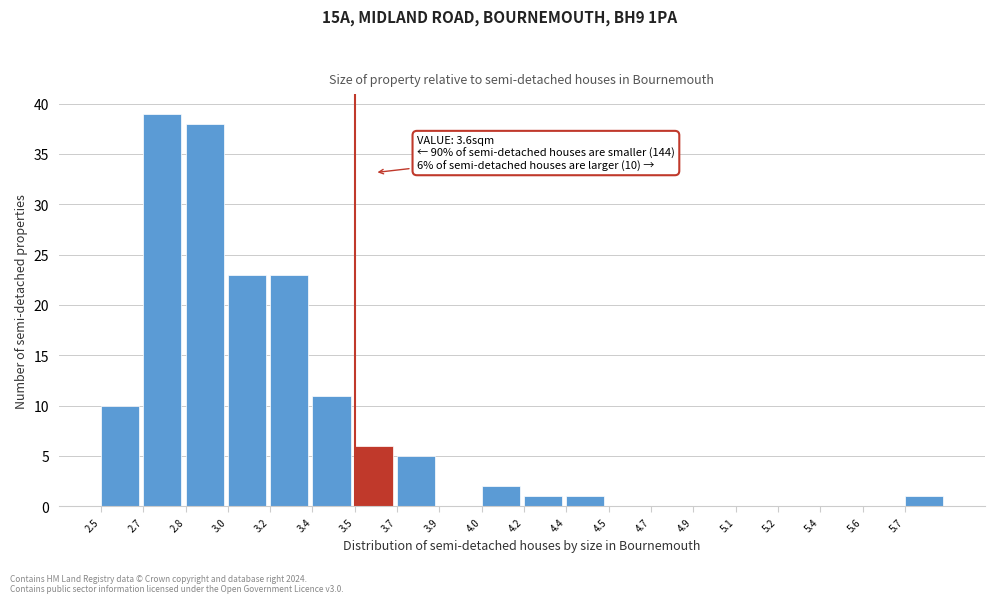

Reading left to right, list all the values displayed in this chart.

2.5=10	2.7=39	2.8=38	3.0=23	3.2=23	3.4=11	3.5=6	3.7=5	3.9=0	4.0=2	4.2=1	4.4=1	4.5=0	4.7=0	4.9=0	5.1=0	5.2=0	5.4=0	5.6=0	5.7=1